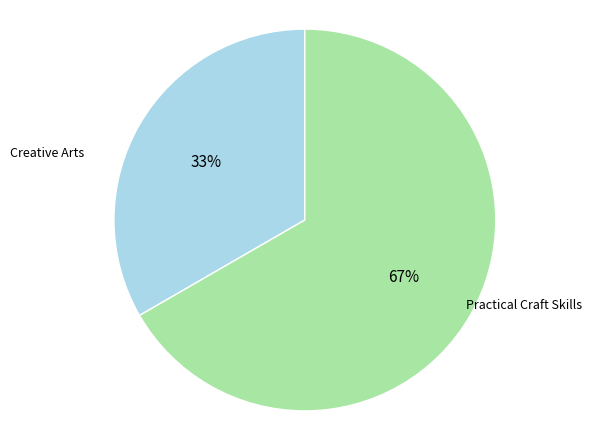

Is there any slice that represents more than half of the pie?

Yes